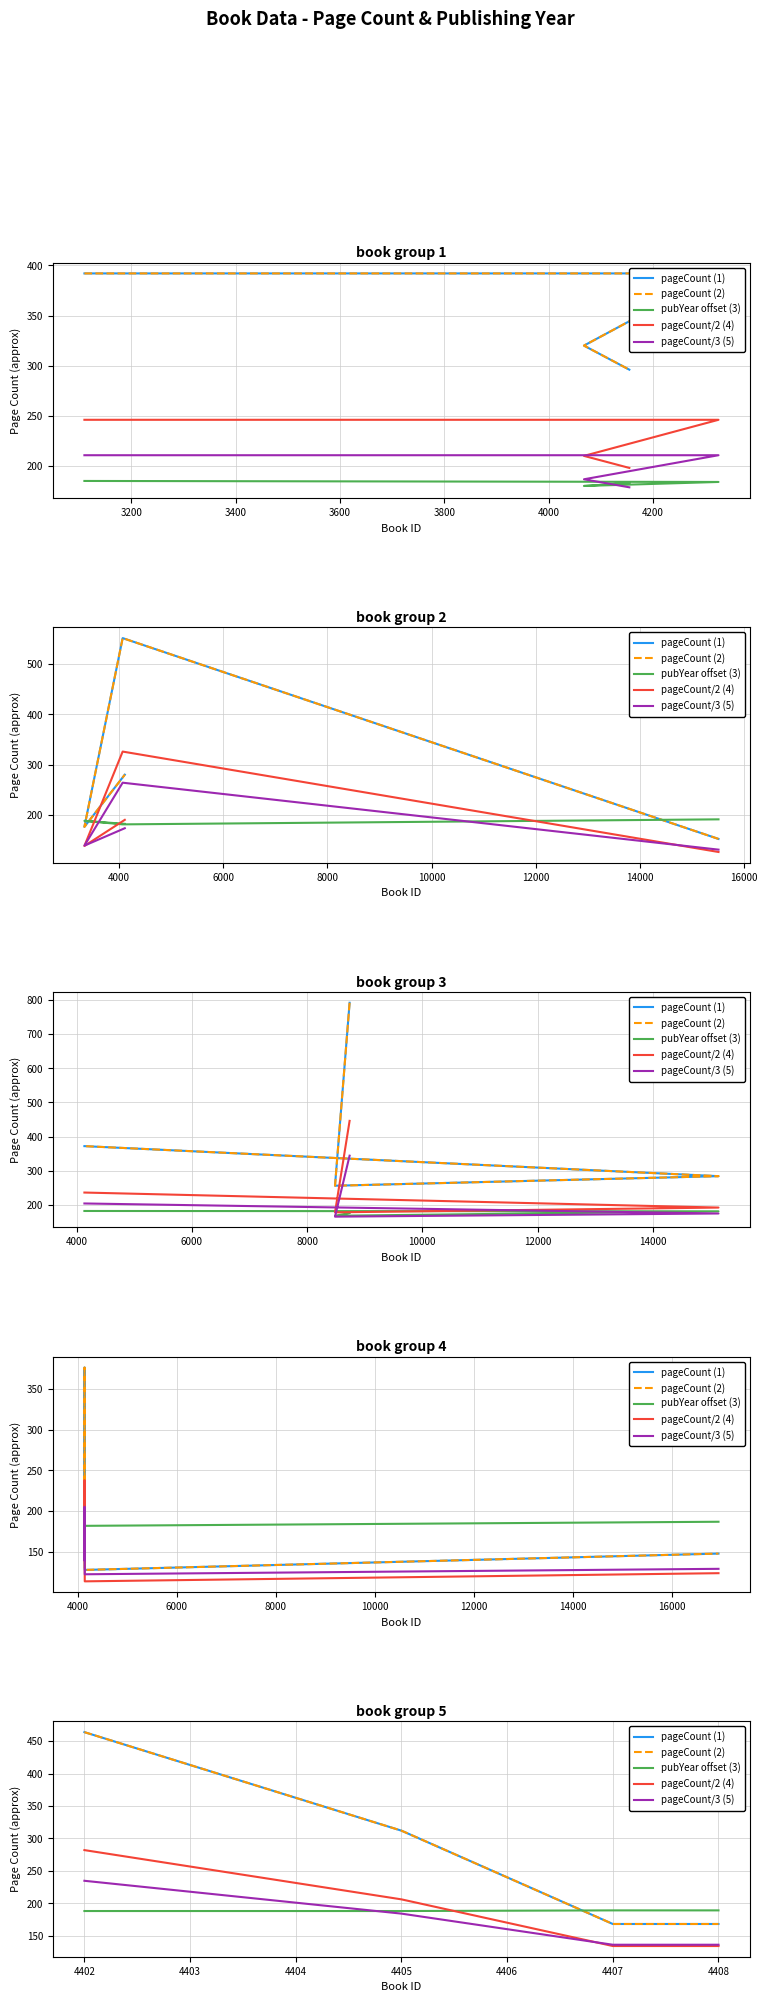

What is the value of the pageCount (1) point at the 3rd from the left?

168.0